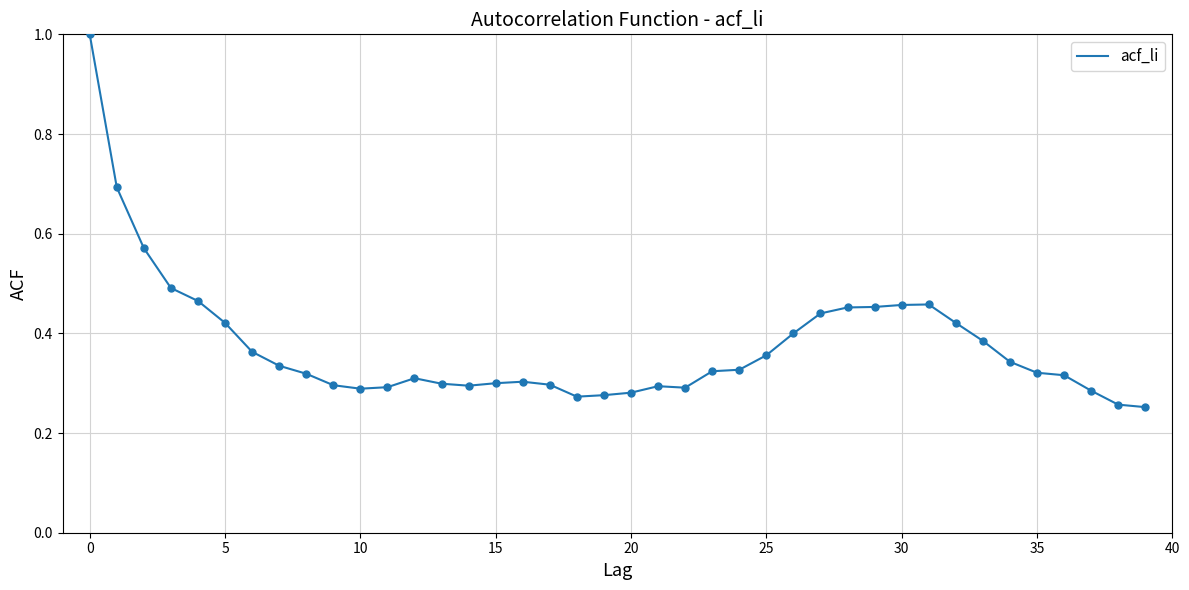

What is the difference between the maximum and minimum values?

0.7